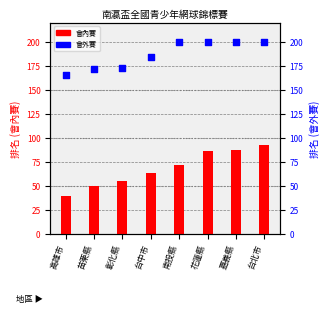

Which series has the widest spread of Y values?

會內賽 (ranking)